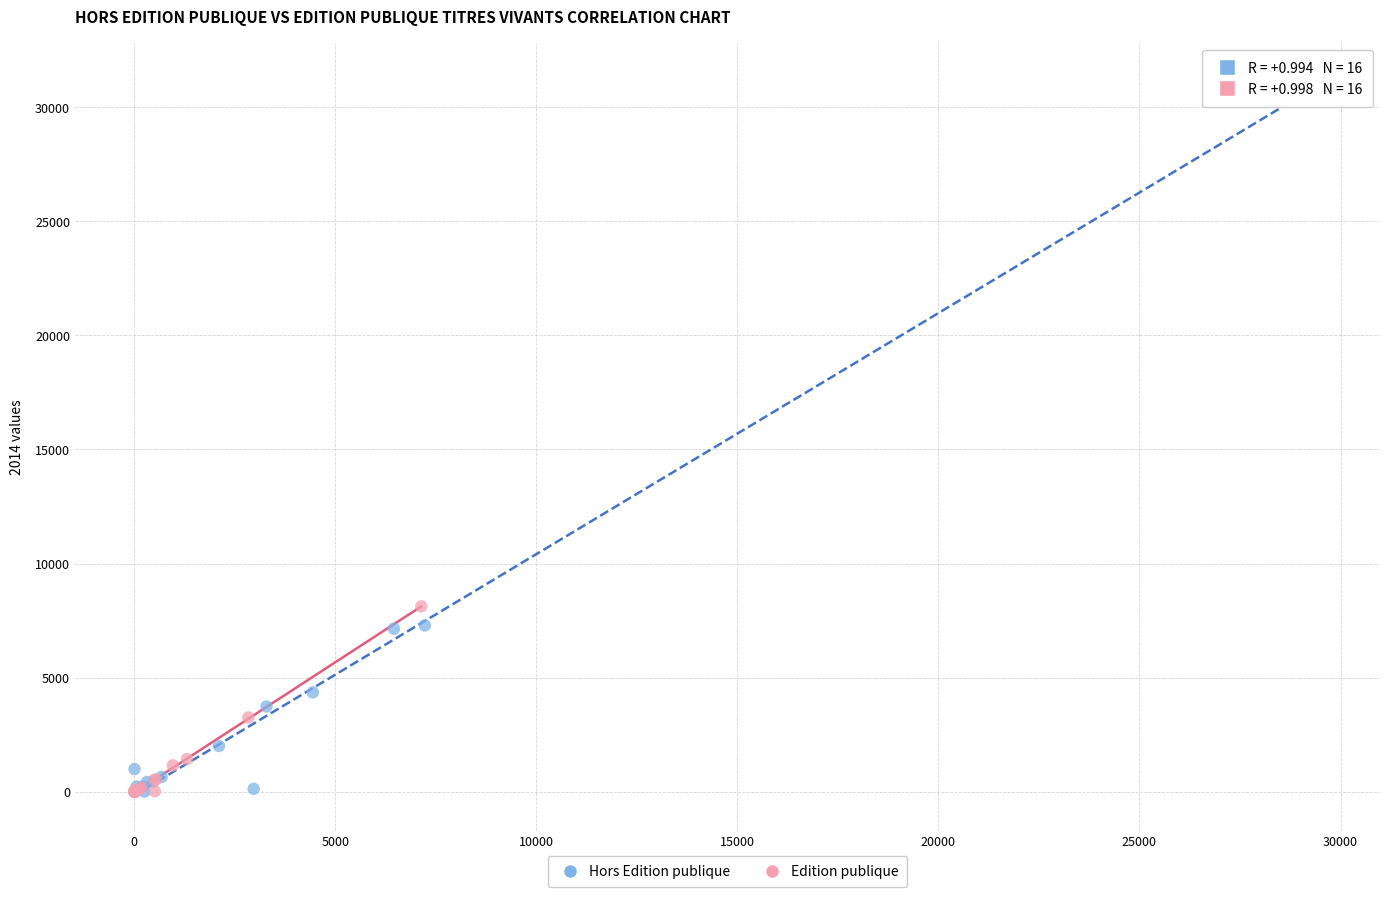

Which series has the largest Y range (max minus min)?

Hors Edition publique